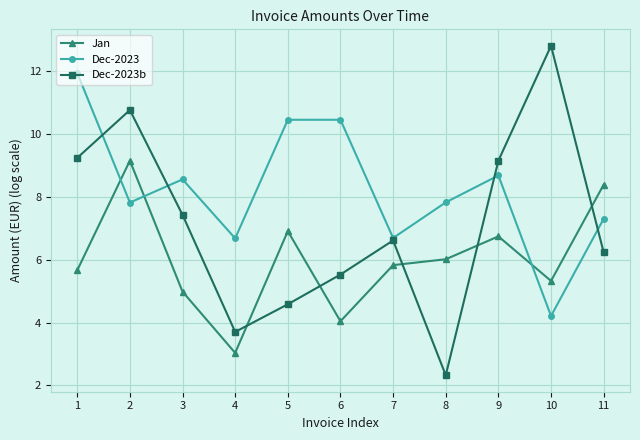

True or false: Dec-2023b has more than 2 points higher than both neighbors.

True